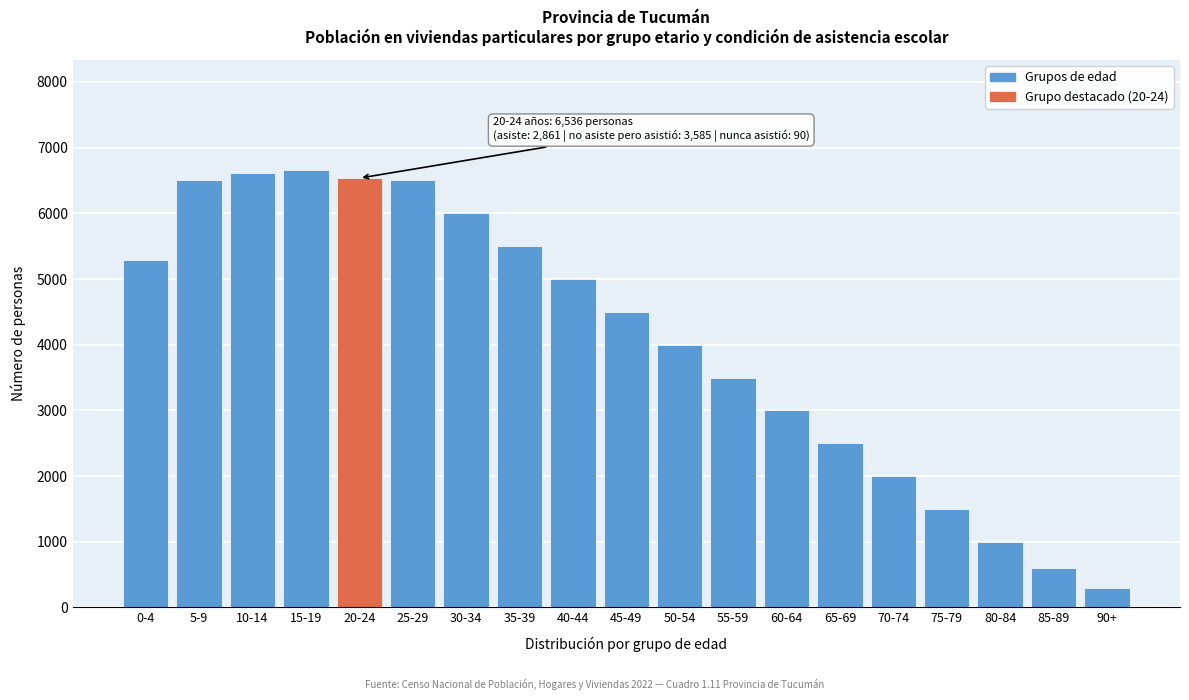

What is the maximum value shown in the chart?

6667